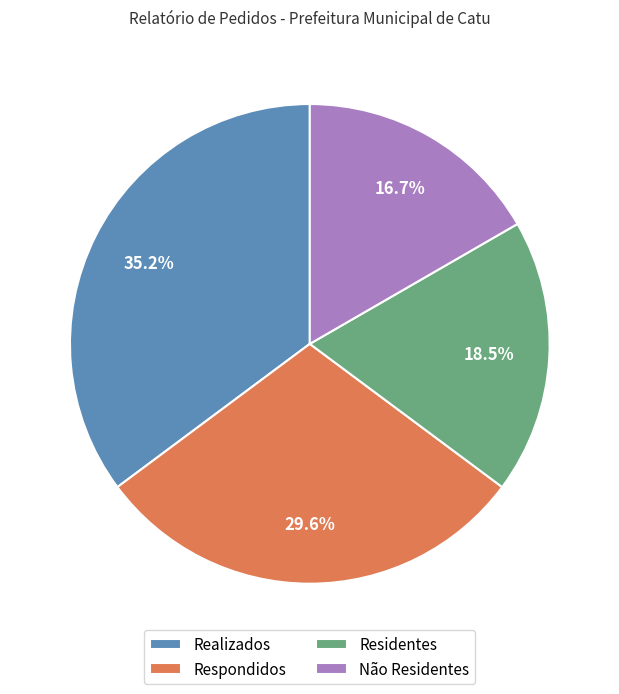

Count the number of slices in the pie.

4